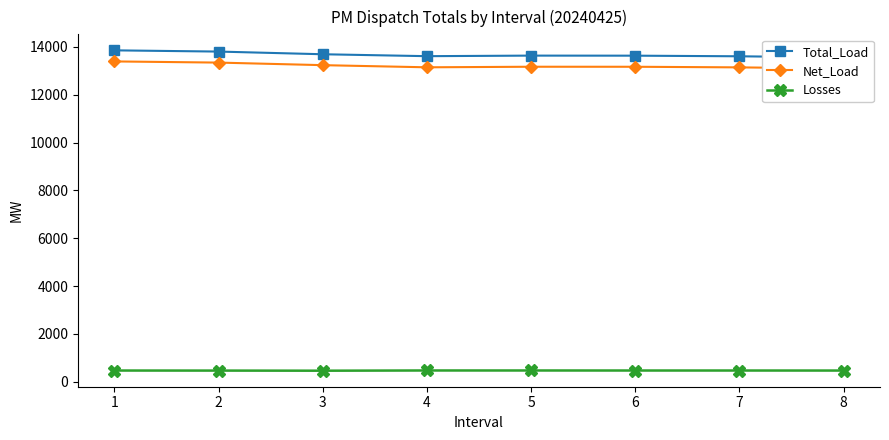

True or false: Losses has more than 2 interior local peaks.

False